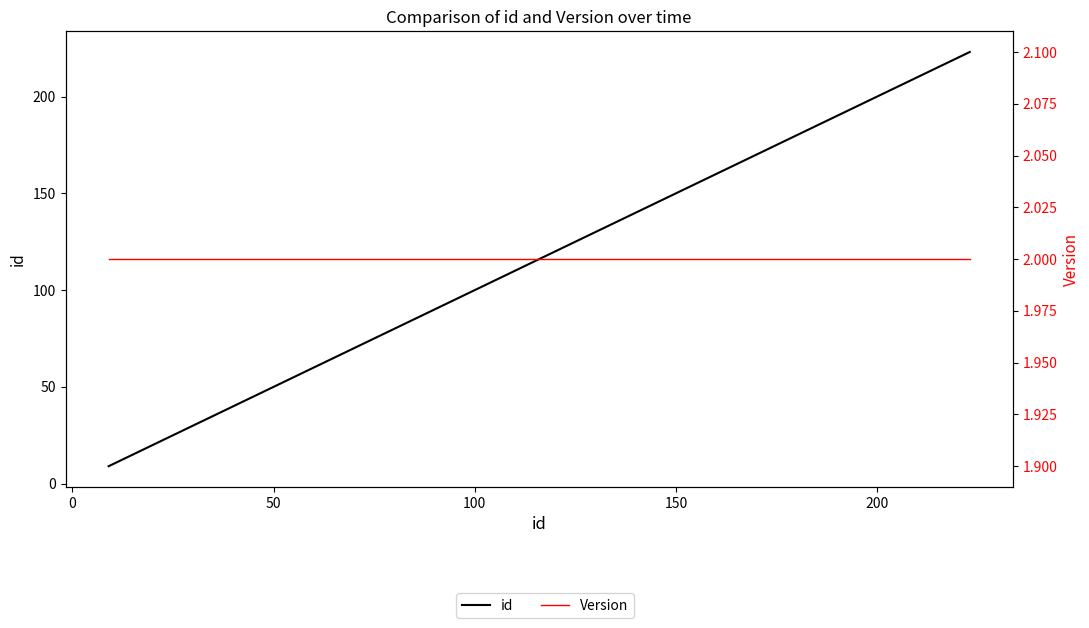

What is the average value of the id series?

102